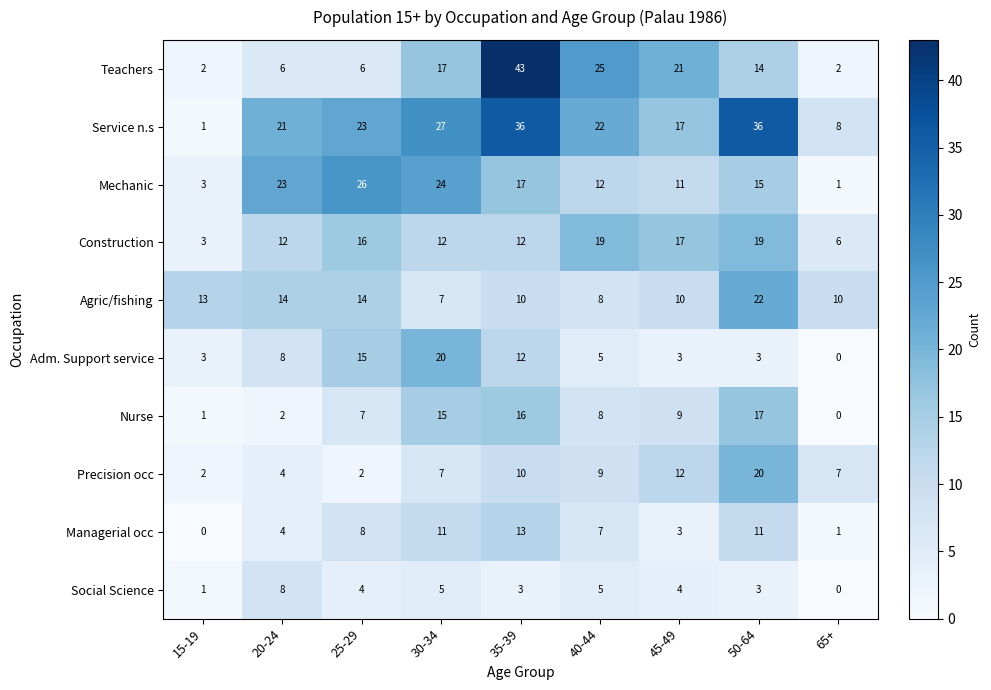

What is the difference between the Precision occ values at 15-19 and 30-34?

5